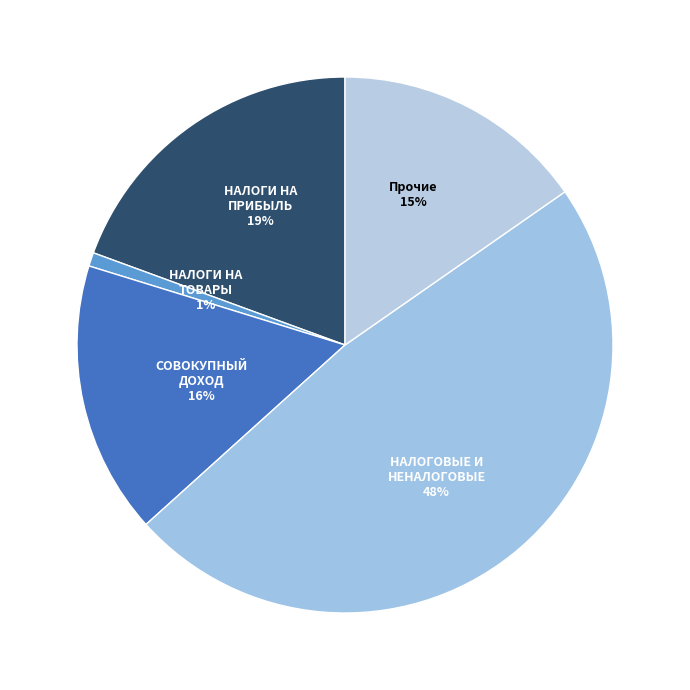

Is НАЛОГИ НА СОВОКУПНЫЙ ДОХОД the majority of the pie?

No